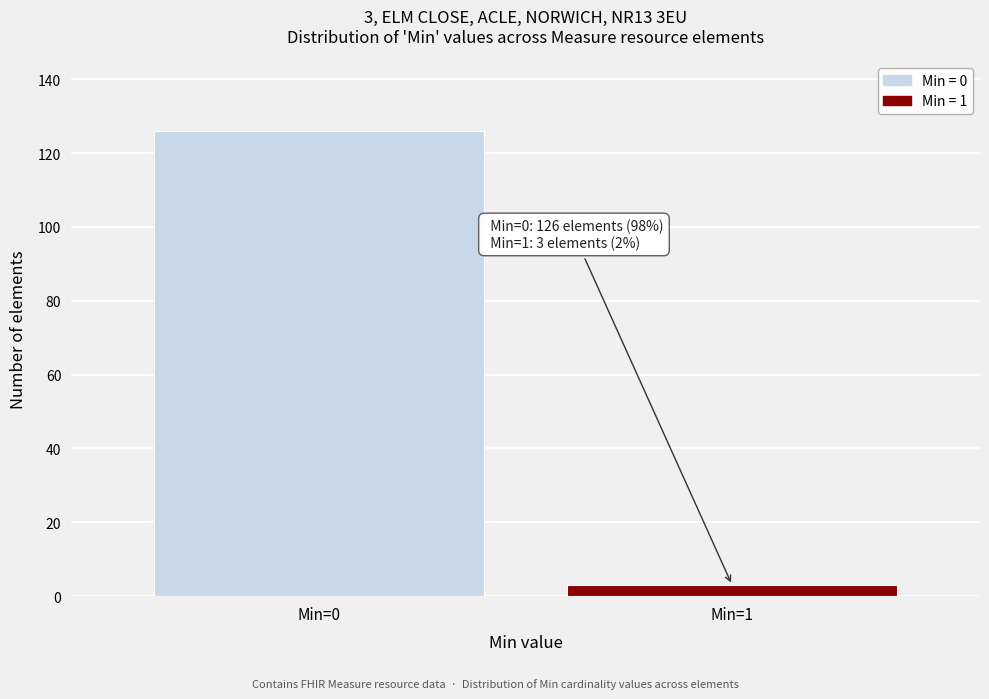

Reading left to right, what are all the values shown in this chart?

Min=0=126	Min=1=3